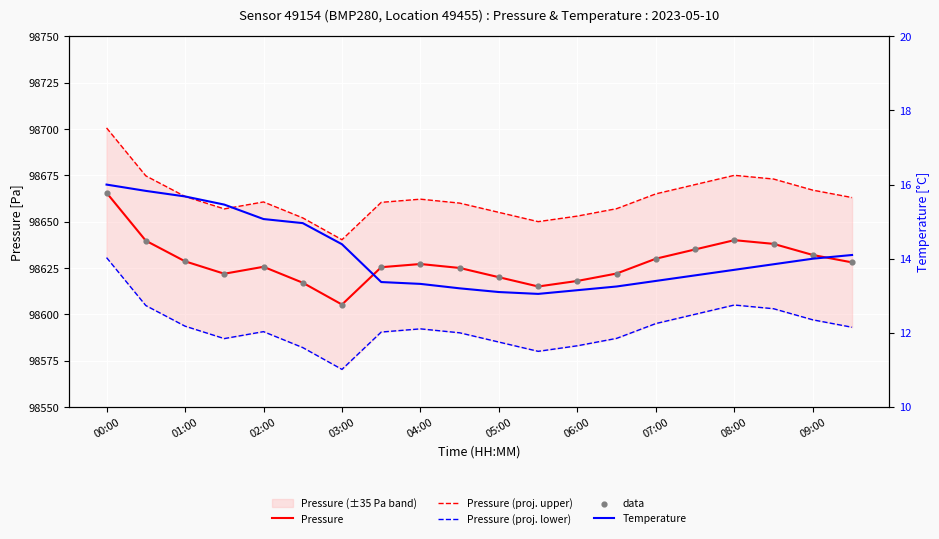

Is the value of Temperature at 01:00 greater than the value of Pressure (proj. upper) at 05:00?

No